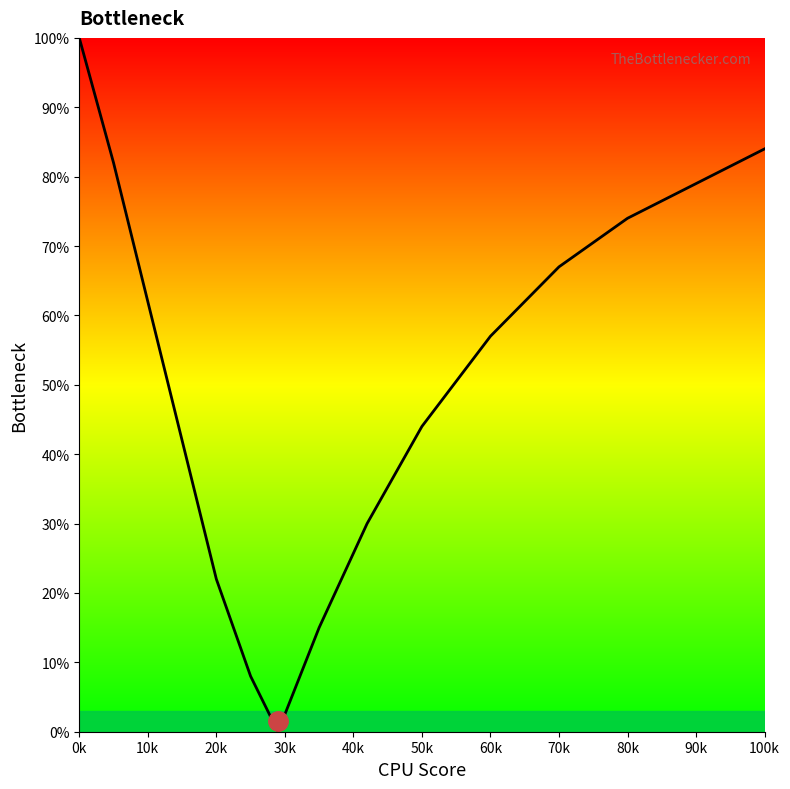

What is the average value?

48